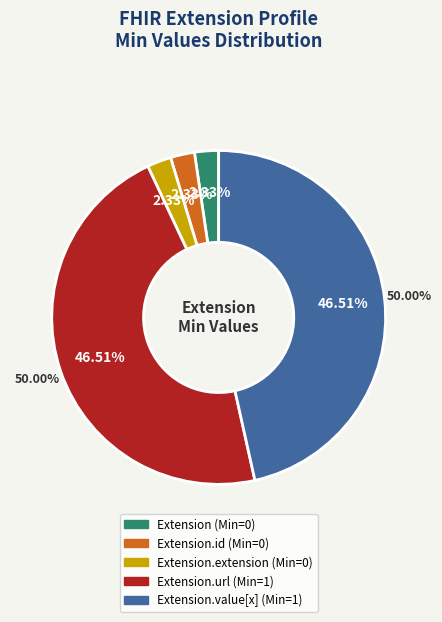

Which has a higher value, Extension or Extension.url?

Extension.url